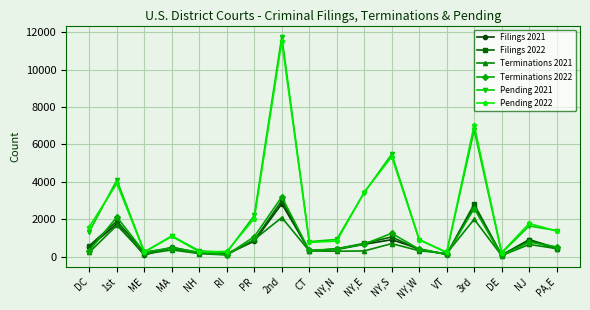

How many data points in Filings 2021 are less than 505?

9